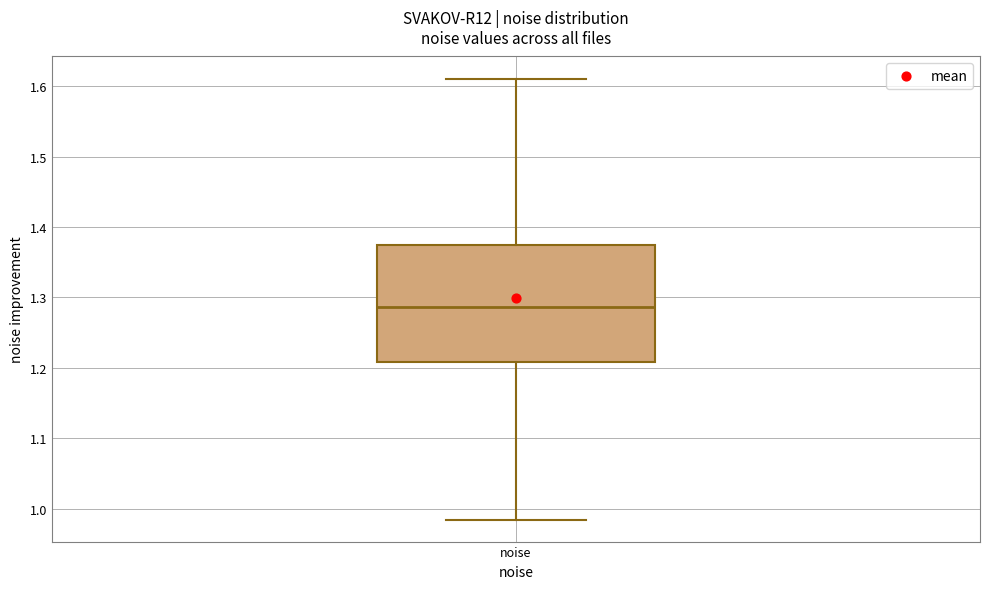

Where is the lower edge of the box for noise on the y-axis? The values are not printed on the chart, so give them approximately, as read against the axis.

1.21